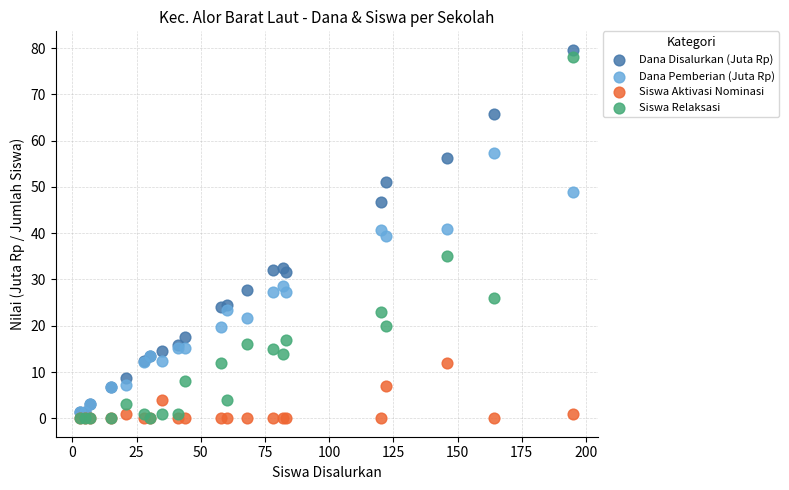

What are all the series names shown in the legend?

Dana Disalurkan (Juta Rp), Dana Pemberian (Juta Rp), Siswa Aktivasi Nominasi, Siswa Relaksasi